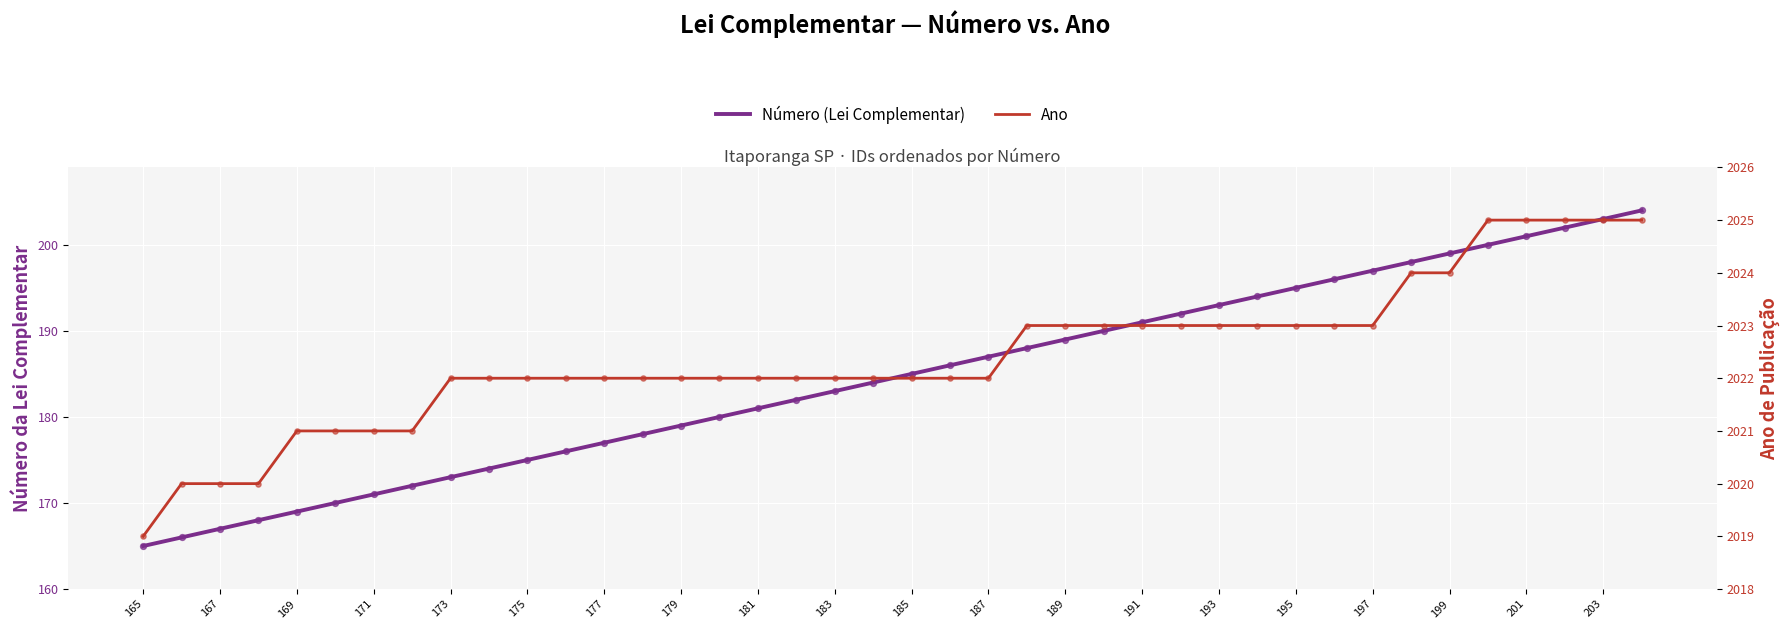

Which series has the largest total across all categories?

Ano